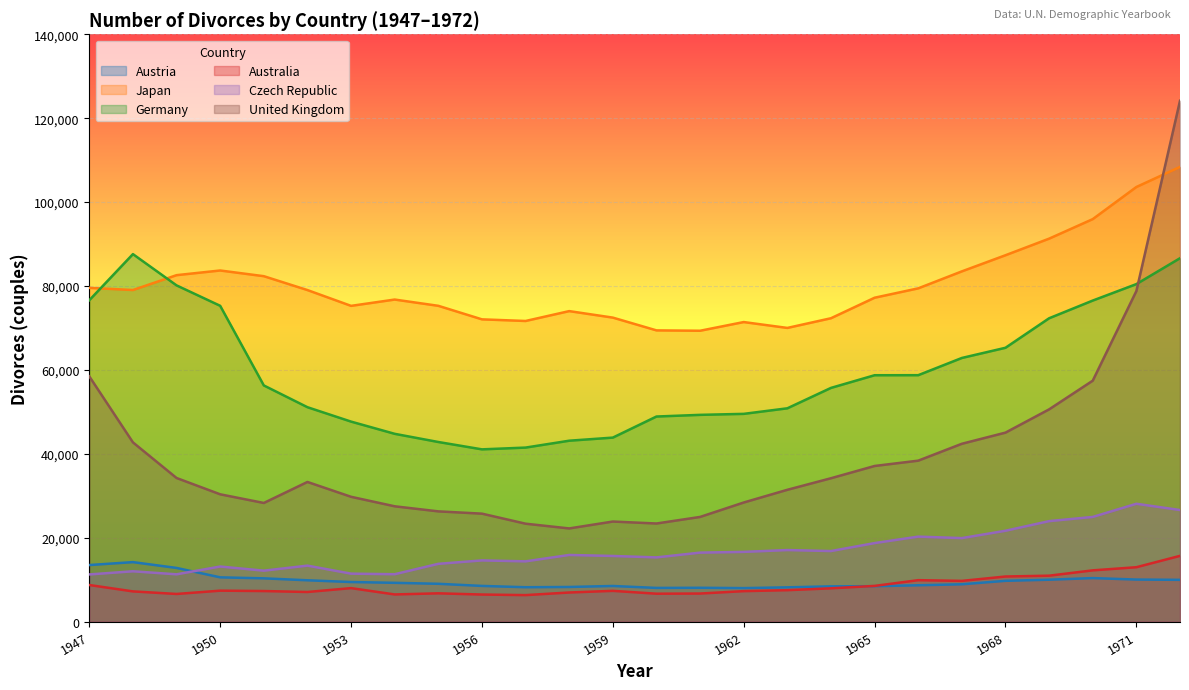

What is the sum of the Japan values at 1950 and 1969?

174969